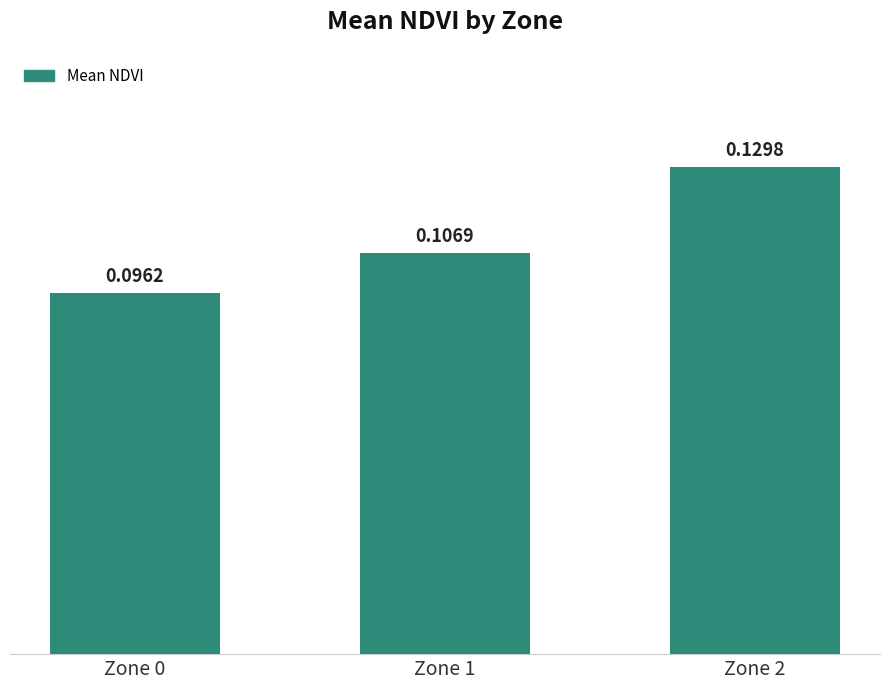

List the labels in order of value, smallest first.

Zone 0, Zone 1, Zone 2